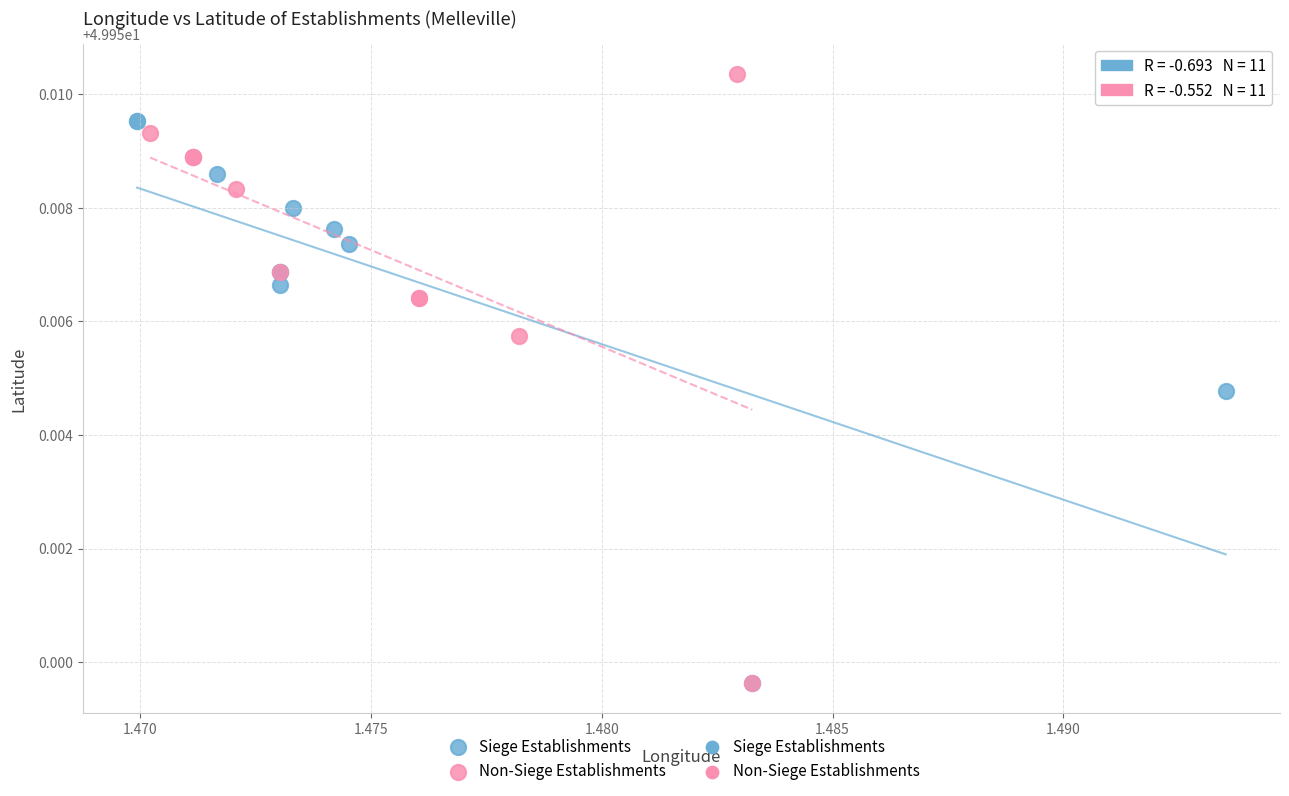

Which series reaches the maximum Y coordinate?

Non-Siege Establishments